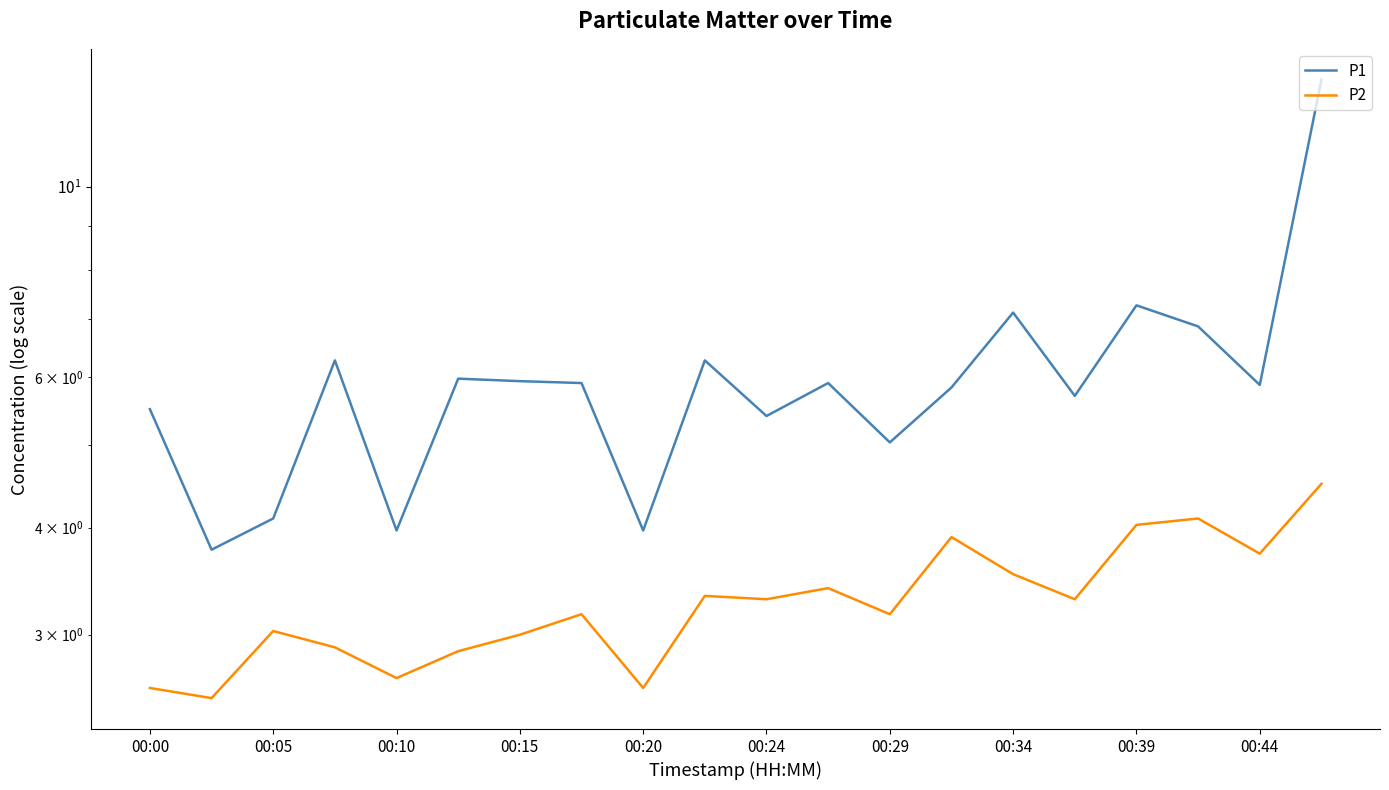

List the series in order of their overall mean, lowest first.

P2, P1